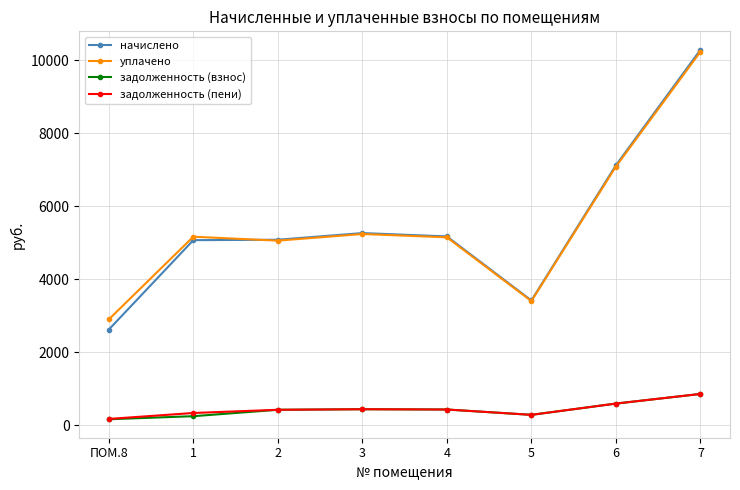

The задолженность (взнос) series shows 253.8 at 6. True or false?

False